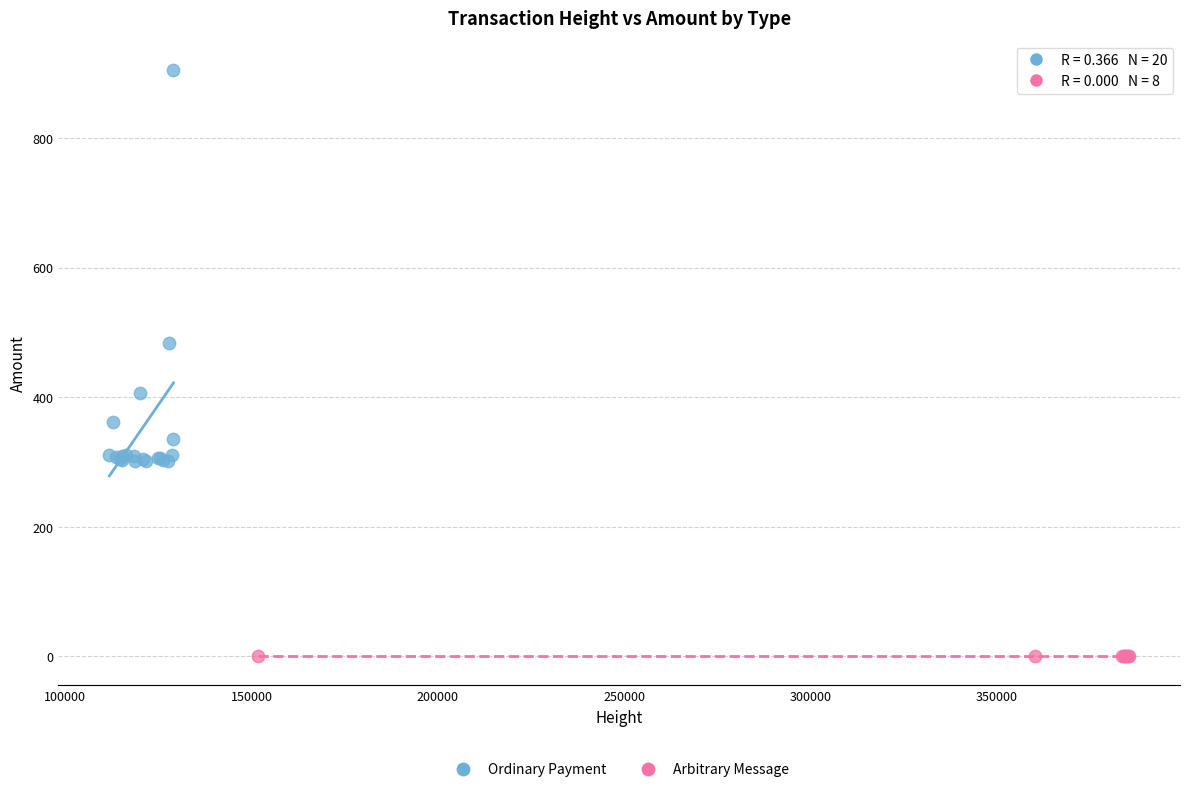

Which series reaches the minimum Y coordinate?

Arbitrary Message